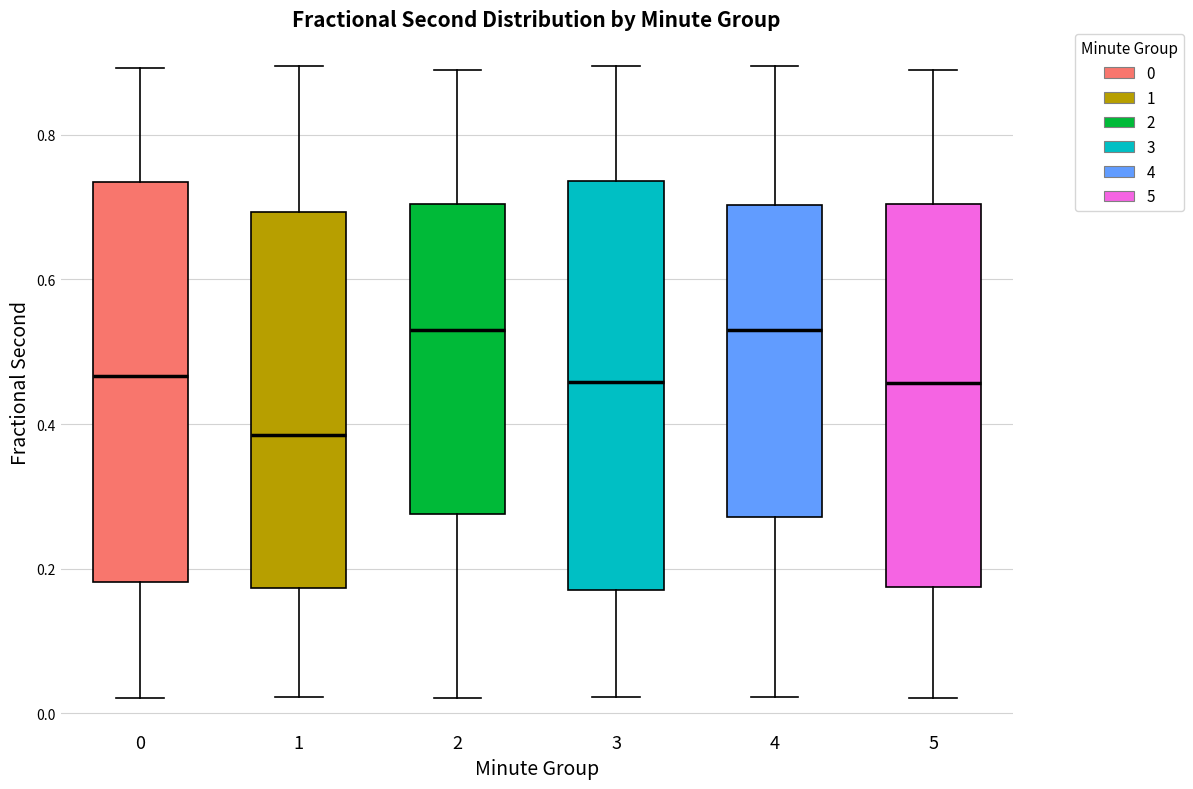

Reading left to right, read every box against the y-axis: the position of its median line, the range the box covers, and the ends of its whiskers. The values are not printed on the chart, so give them approximately, as read against the axis.

0: median 0.46, box 0.18 to 0.74, whiskers 0.02 to 0.90
1: median 0.38, box 0.18 to 0.70, whiskers 0.02 to 0.90
2: median 0.54, box 0.28 to 0.70, whiskers 0.02 to 0.90
3: median 0.46, box 0.18 to 0.74, whiskers 0.02 to 0.90
4: median 0.54, box 0.28 to 0.70, whiskers 0.02 to 0.90
5: median 0.46, box 0.18 to 0.70, whiskers 0.02 to 0.90